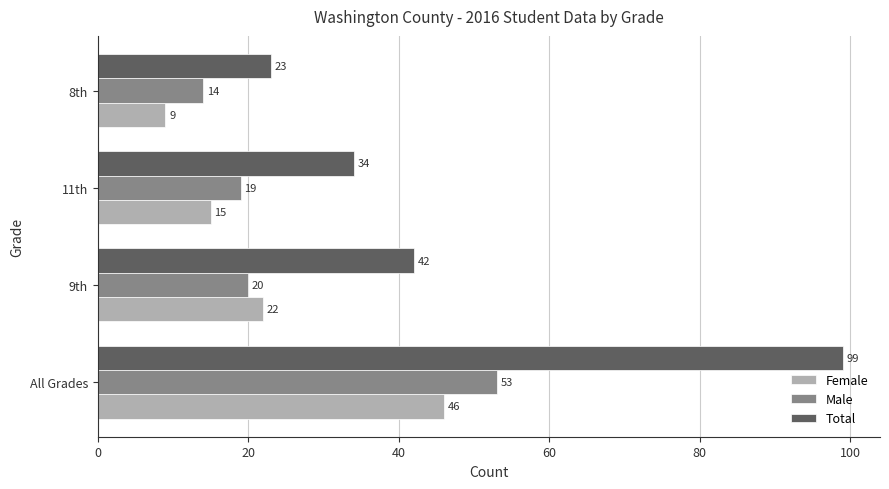

What is the sum of all Male values?

106